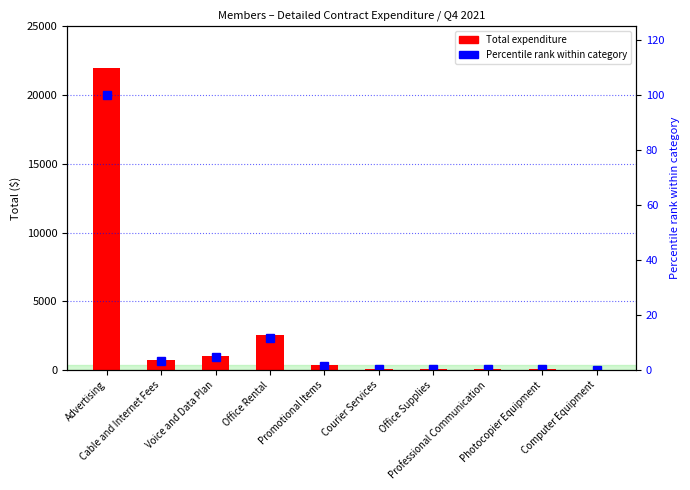

Reading left to right, transcribe all the data shown in this chart.

Total expenditure: Advertising=21952.5	Cable and Internet Fees=761.3	Voice and Data Plan=1051.5	Office Rental=2550.0	Promotional Items=350.0	Courier Services=97.3	Office Supplies=70.1	Professional Communication=75.0	Photocopier Equipment=49.8	Computer Equipment=25.2
Percentile within category: Advertising=100.0	Cable and Internet Fees=3.5	Voice and Data Plan=4.8	Office Rental=11.6	Promotional Items=1.6	Courier Services=0.4	Office Supplies=0.3	Professional Communication=0.3	Photocopier Equipment=0.2	Computer Equipment=0.1